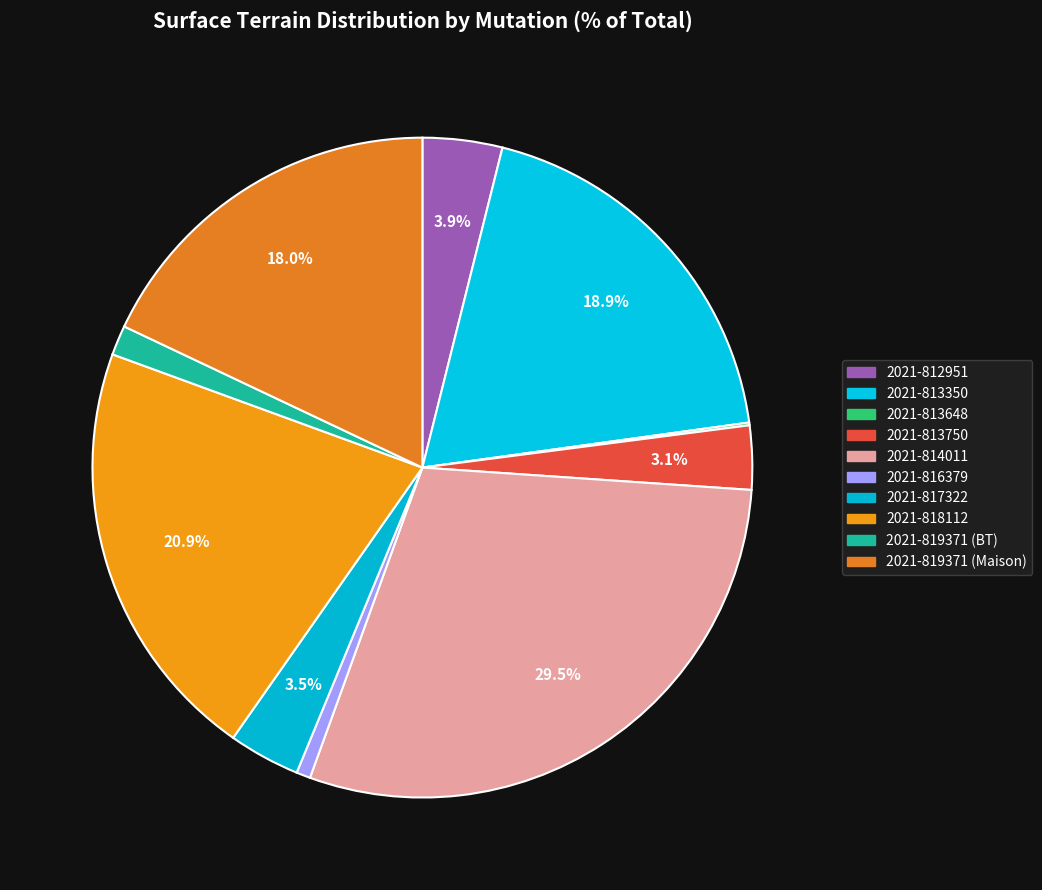

What percentage is the 2021-816379 slice, to the nearest percent?

1%